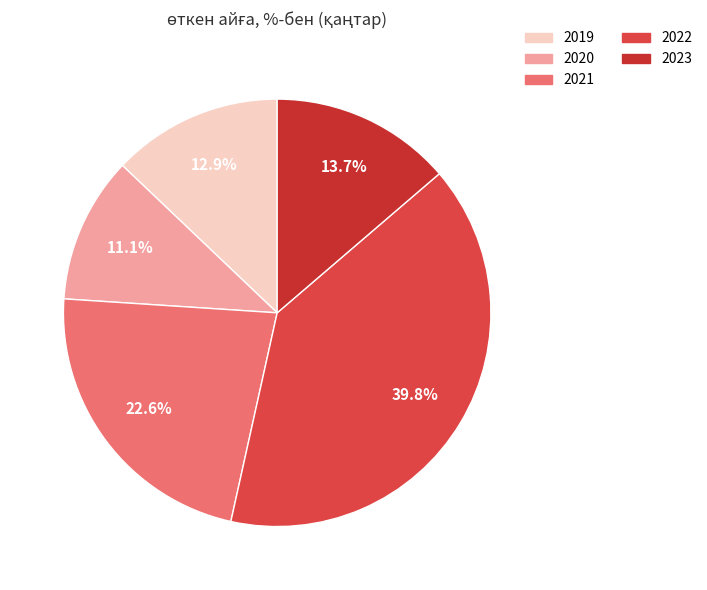

Count the number of slices in the pie.

5